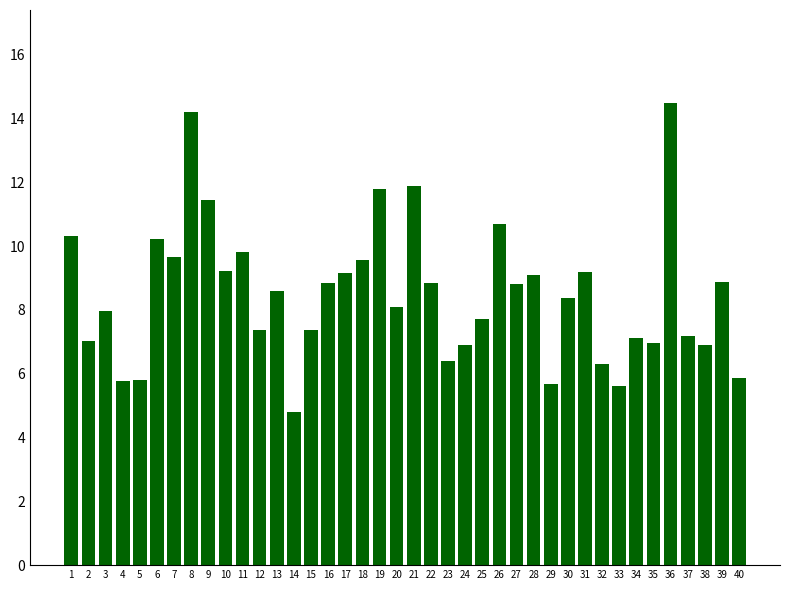

Where does the data first go above 8?

1